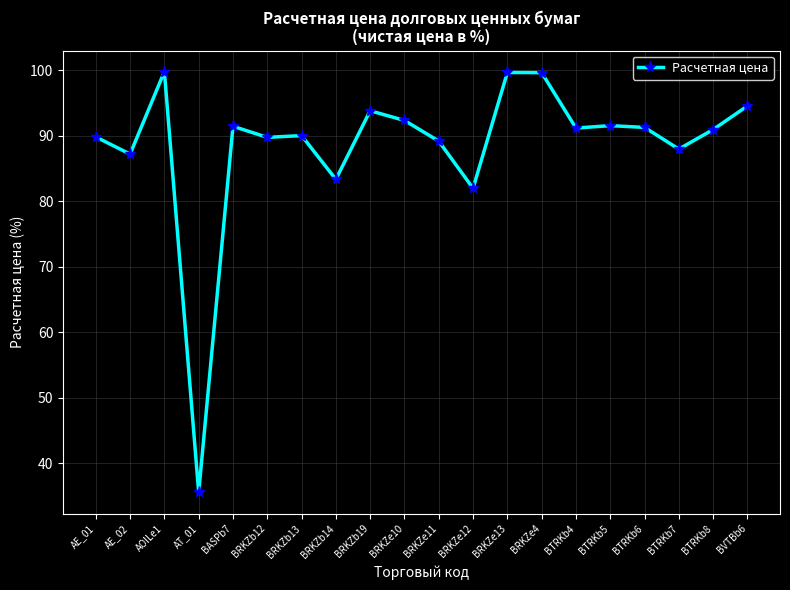

Where is the first local maximum?

AOILe1